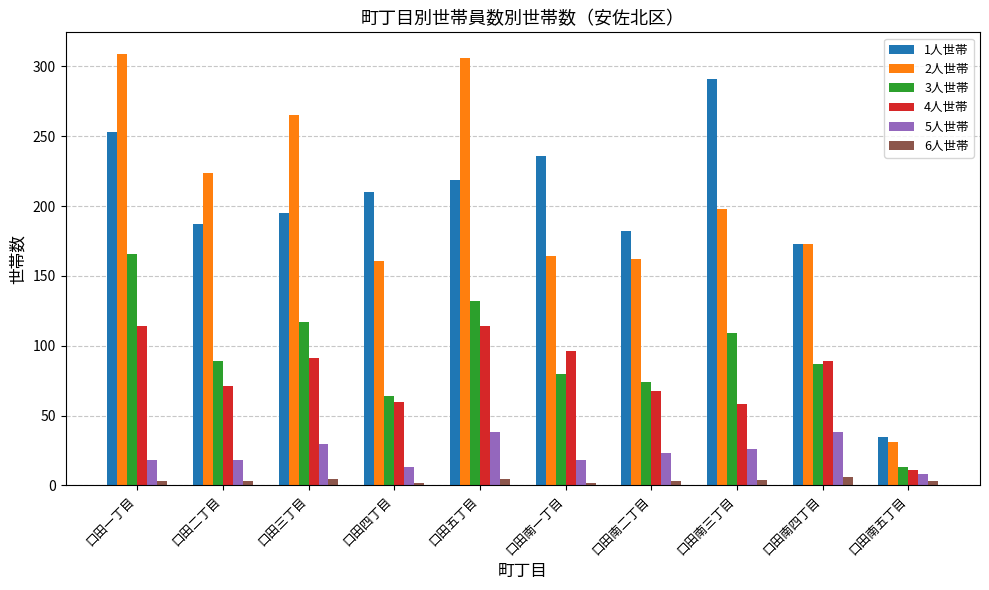

What position from the right is 口田南三丁目?

3